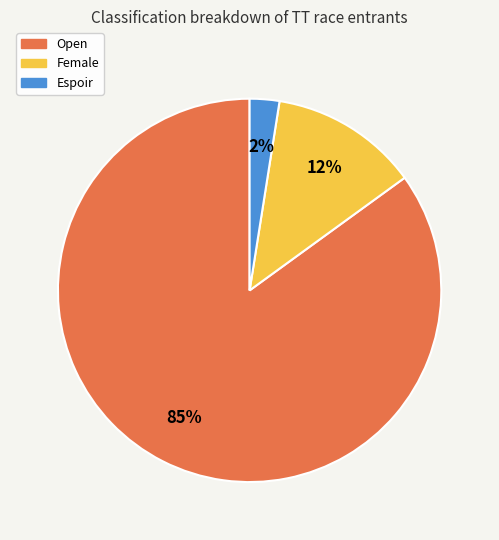

To the nearest percent, what is the average slice percentage?

33%